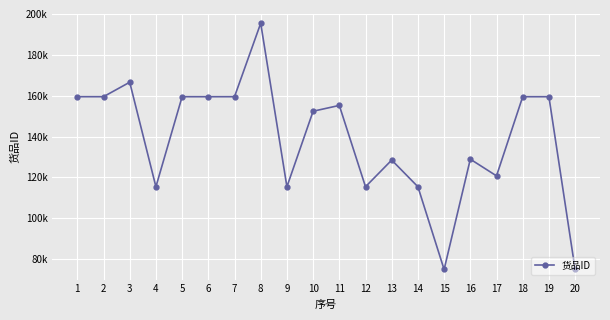

Is this an area chart (filled region under the line)?

No